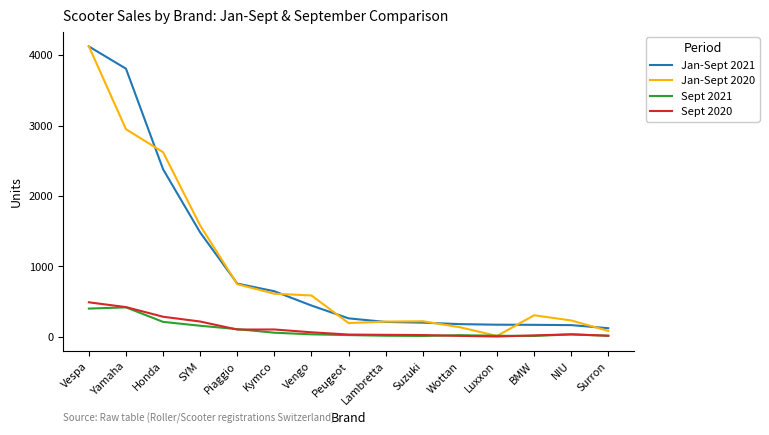

At how many categories does at least one series exceed 1603?

3